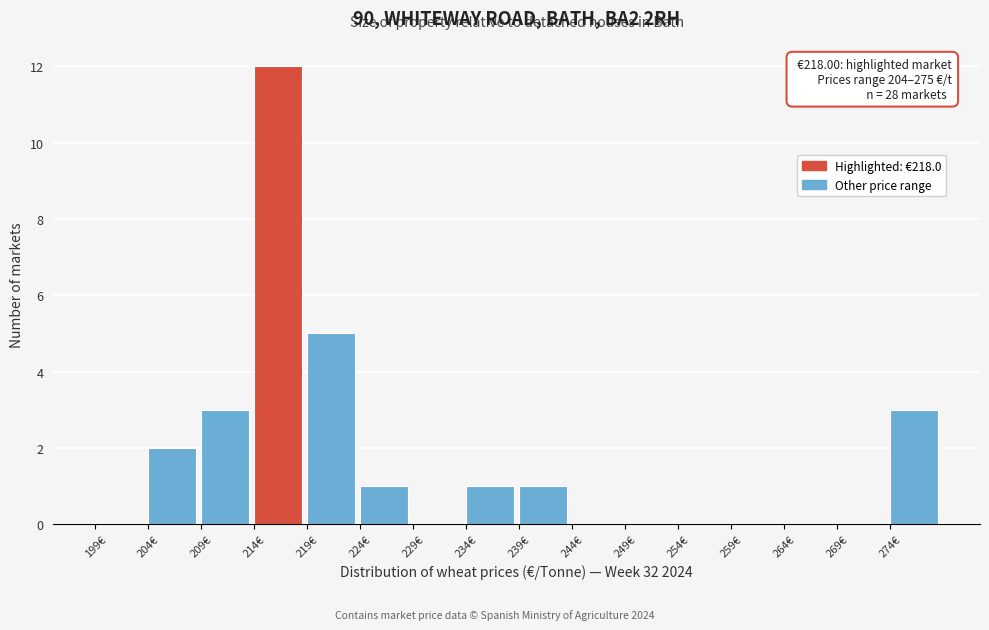

Which range on the x-axis has the tallest bar?

214 to 219